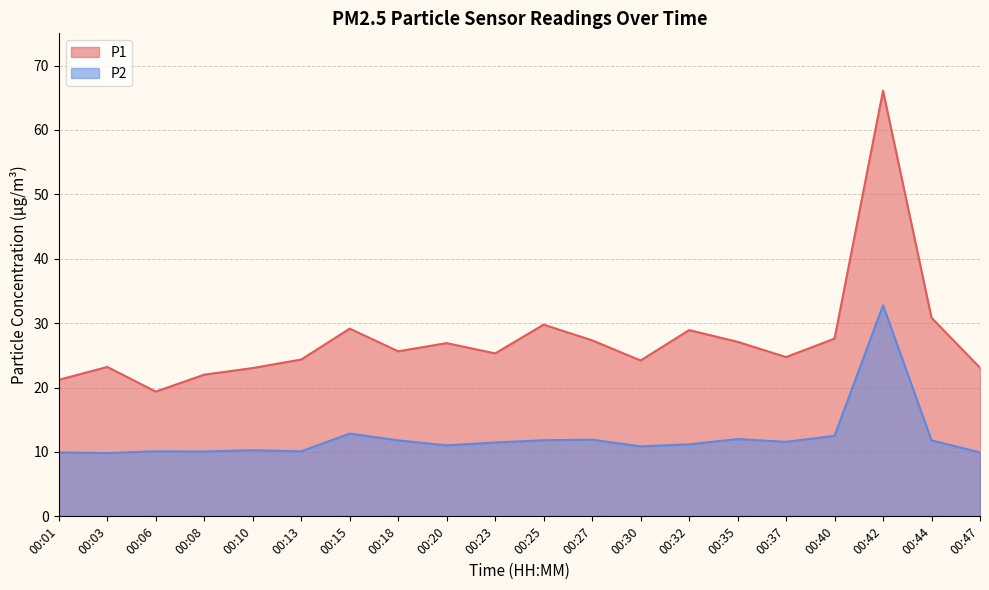

Rank the series by their maximum value, from lowest to highest.

P2, P1